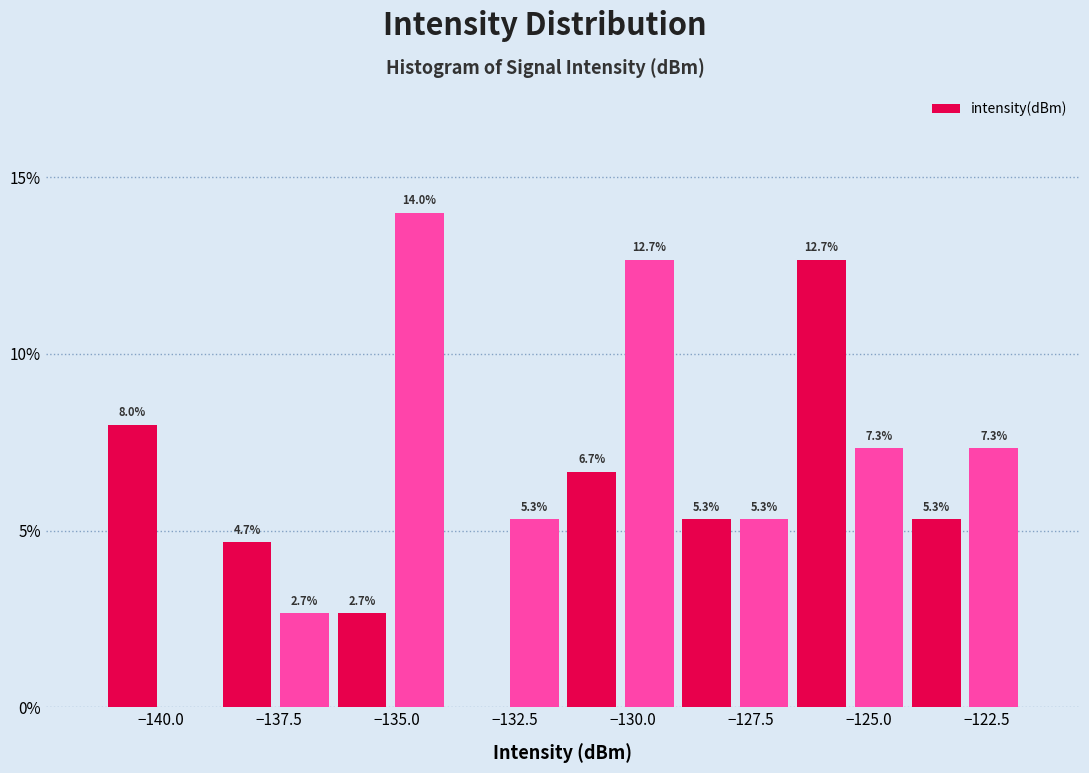

Around what value on the x-axis is the tallest bar? Give the approximate position of its centre, as read against the axis.

-134.5